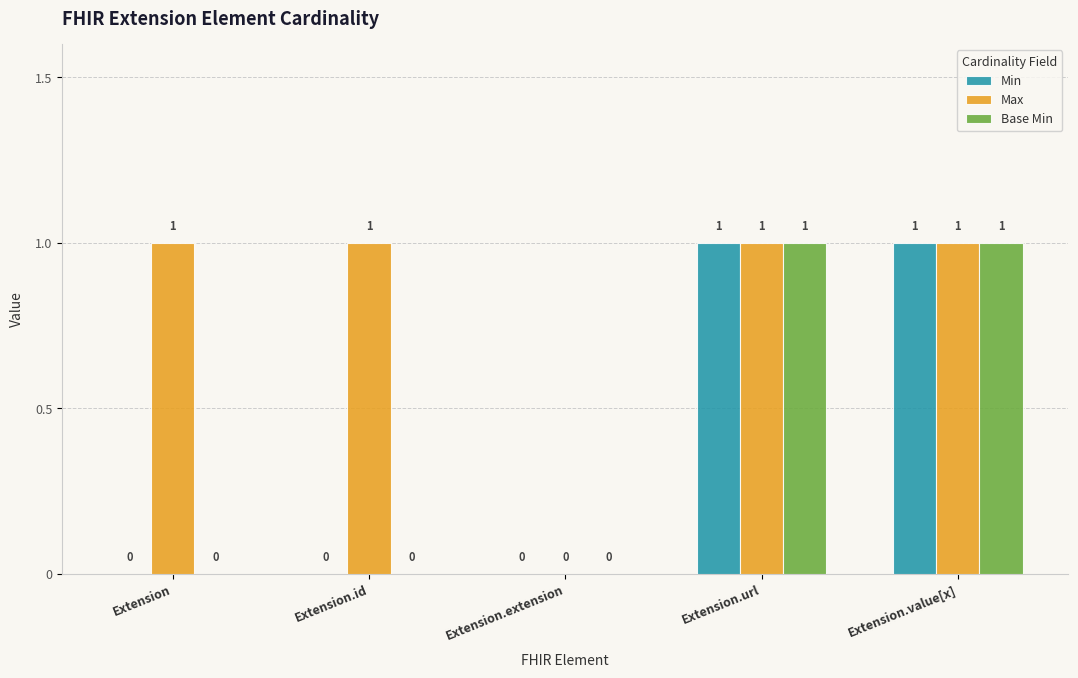

Is it true that Max equals 1 at Extension.id?

True